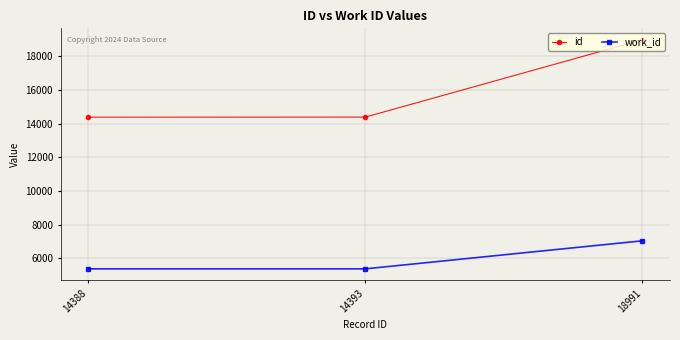

At how many categories does at least one series exceed 12949?

3